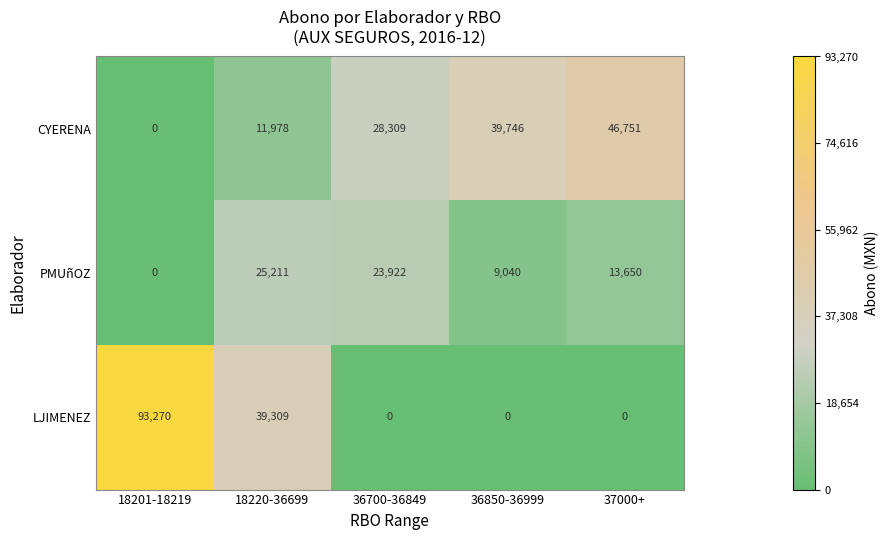

Which category has the highest value in the LJIMENEZ series?

18201-18219